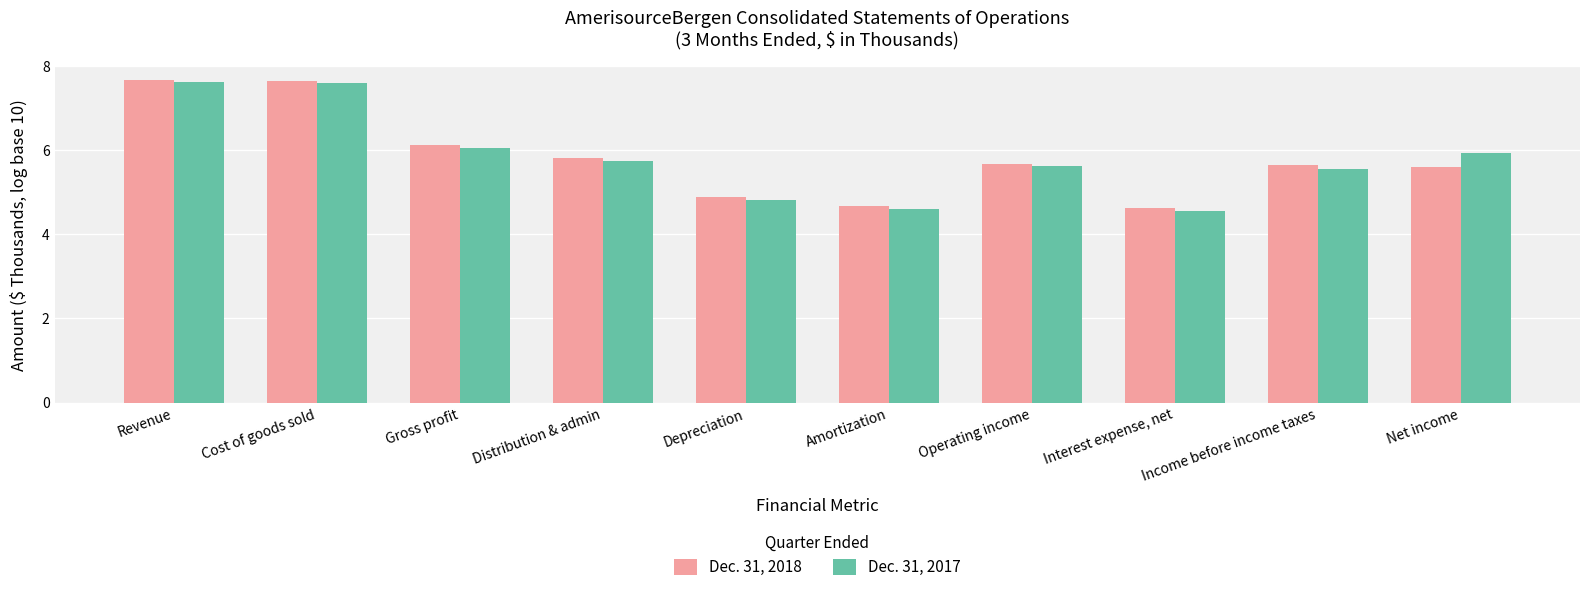

What is the lowest value of the Dec. 31, 2018 series?

4.6